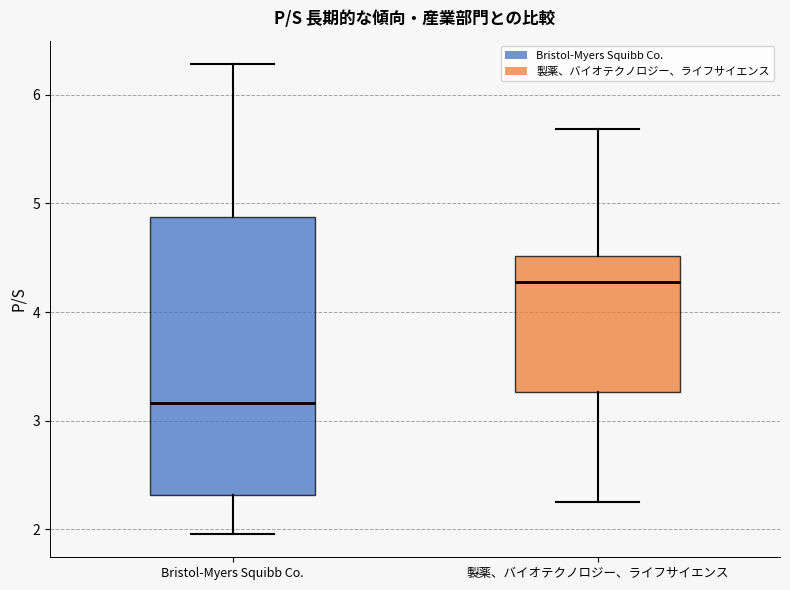

Reading left to right, transcribe this box plot: for each box, give where its median line is, the range the box spans, and where its two whiskers end, as read against the y-axis. The values are not printed on the chart, so give them approximately, as read against the axis.

Bristol-Myers Squibb Co.: median 3.2, box 2.3 to 4.9, whiskers 2.0 to 6.3
製薬、バイオテクノロジー、ライフサイエンス: median 4.3, box 3.3 to 4.5, whiskers 2.3 to 5.7